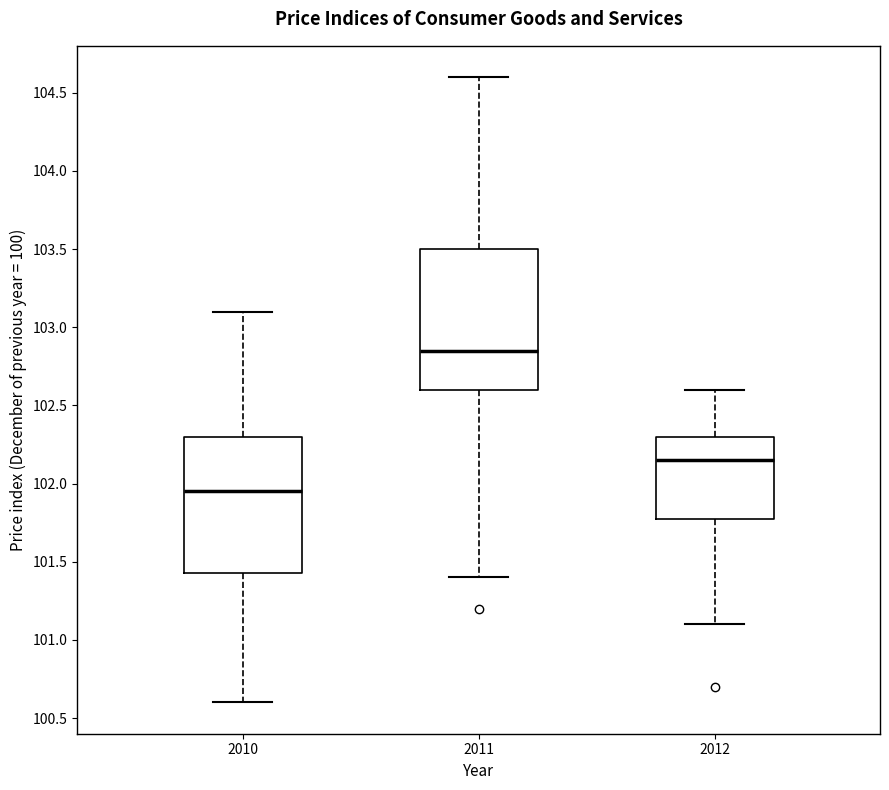

Which box has the lowest median line?

2010